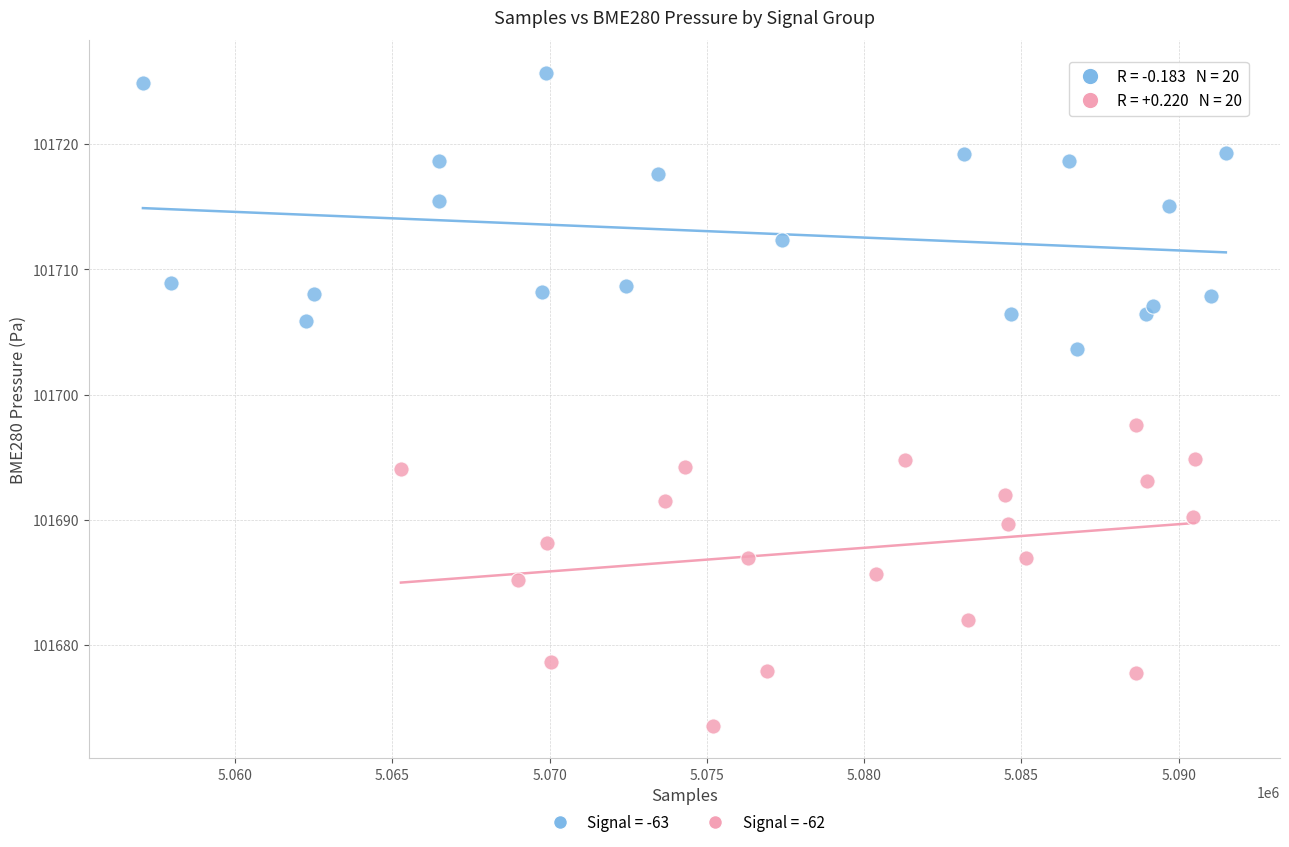

Which series reaches the minimum Y coordinate?

Signal = -62